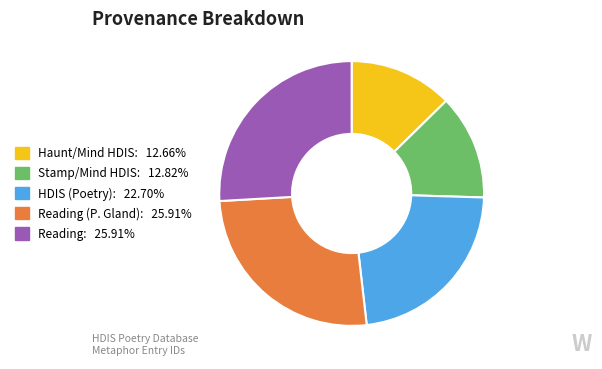

Is there a majority slice in this chart?

No